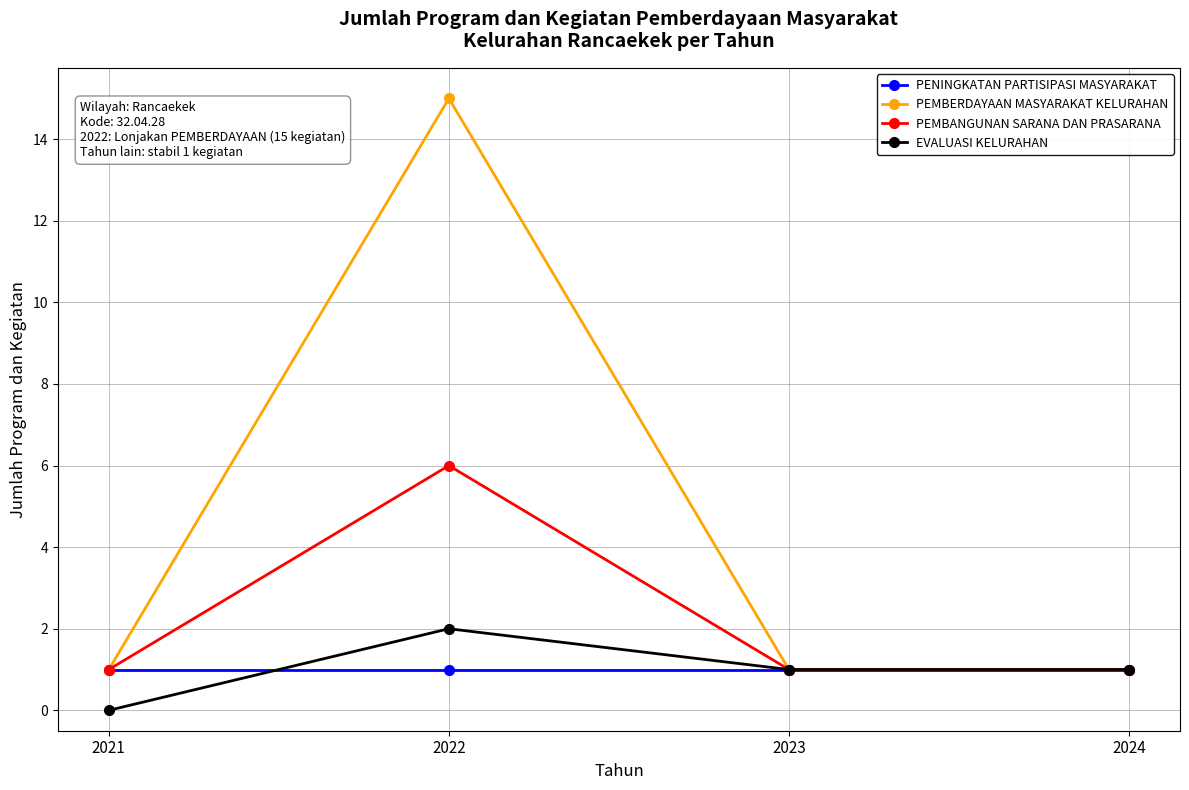

How many categories are shown in the chart?

4